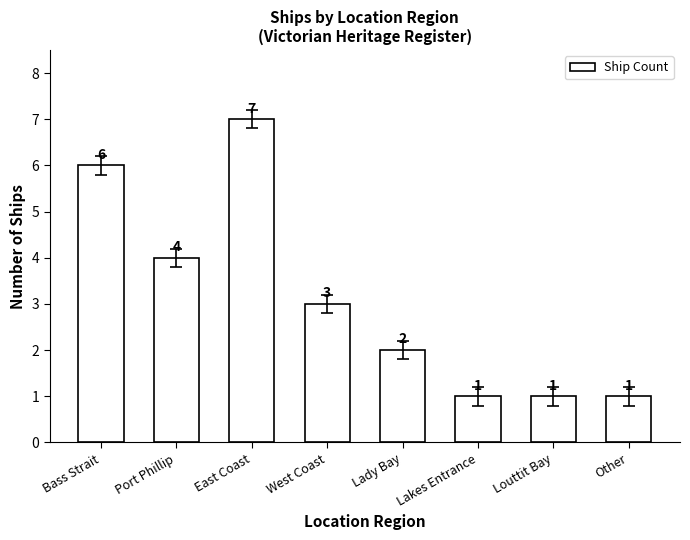

What is the difference between the second highest and minimum values?

5